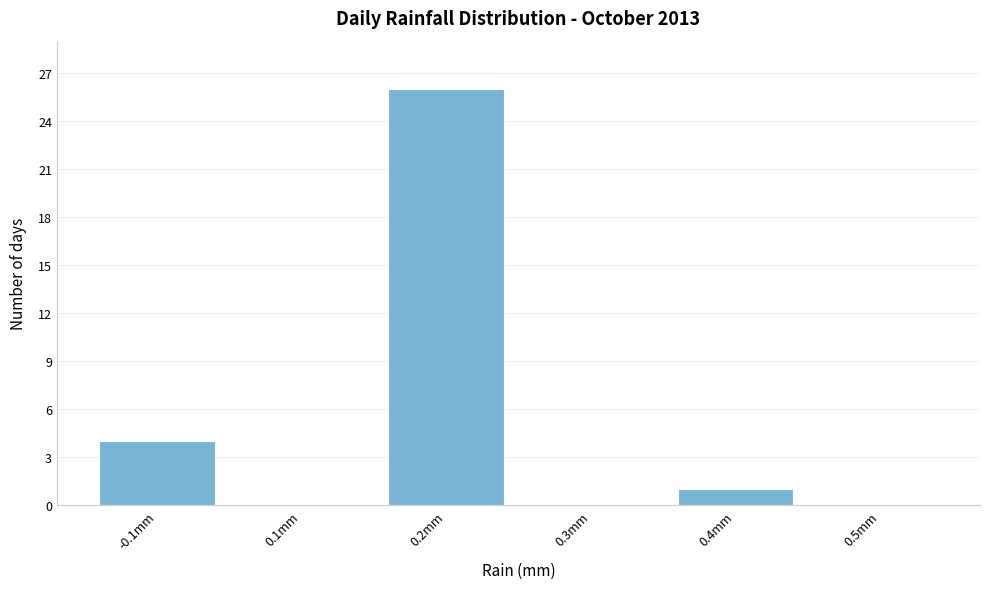

Reading right to left, extract all data points from this chart.

0.5mm=0	0.4mm=1	0.3mm=0	0.2mm=26	0.1mm=0	-0.1mm=4